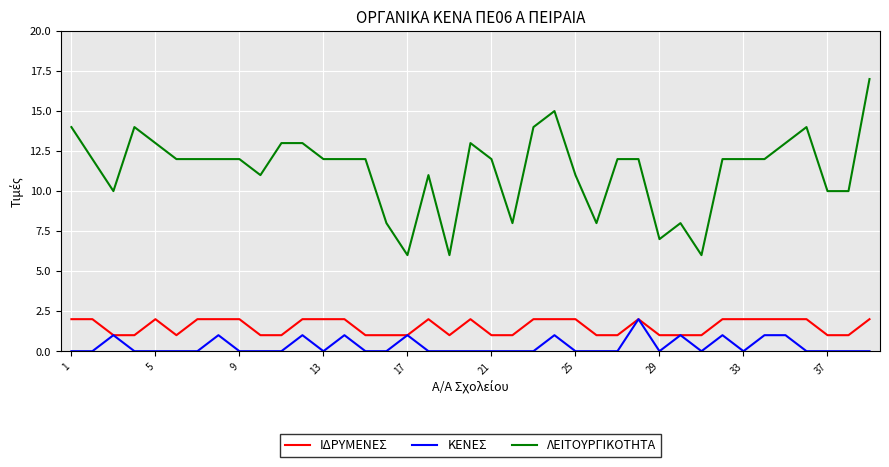

True or false: ΛΕΙΤΟΥΡΓΙΚΟΤΗΤΑ and ΚΕΝΕΣ cross at least once.

False